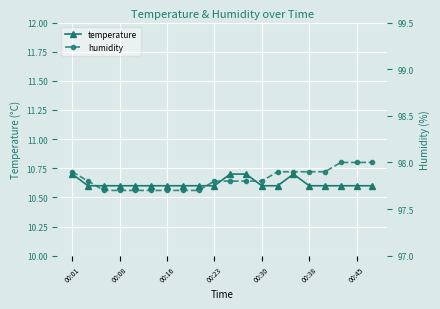

What is the difference between the highest and lowest values at 11?

87.1